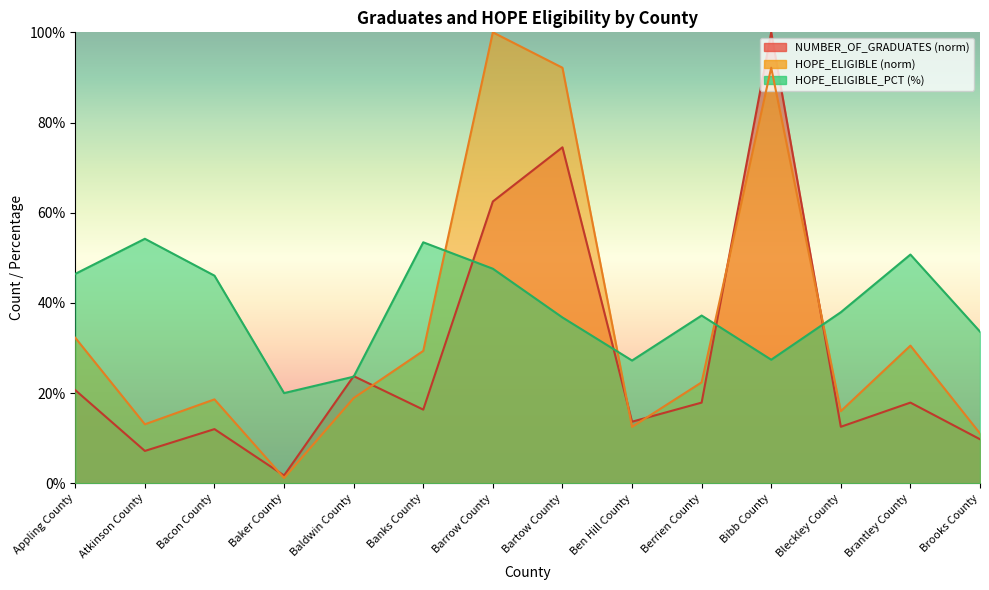

Which series ends up on top after the final intersection of HOPE_ELIGIBLE and HOPE_ELIGIBLE_PCT?

HOPE_ELIGIBLE_PCT